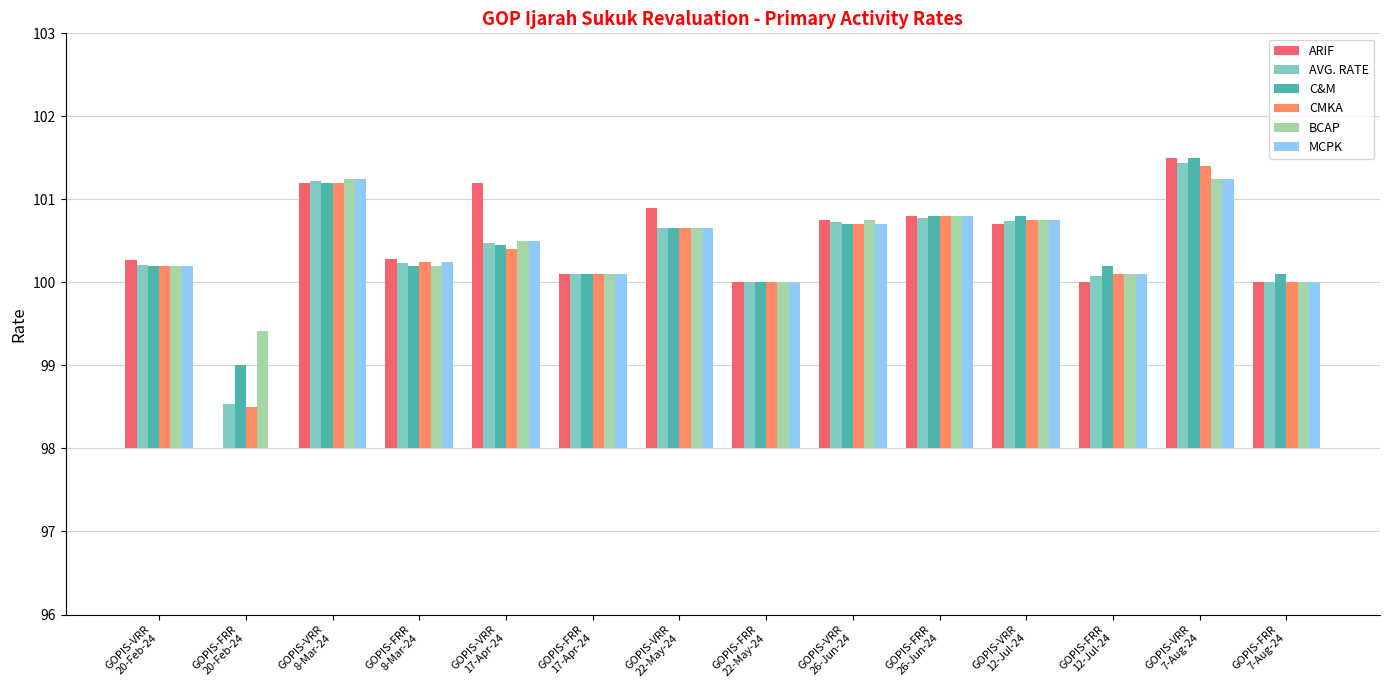

At which category is the sum across all series the highest?

GOPIS-VRR
7-Aug-24